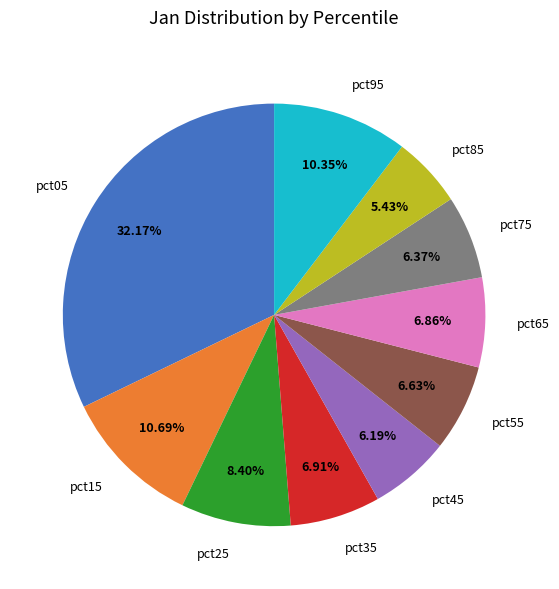

Count the number of slices in the pie.

10